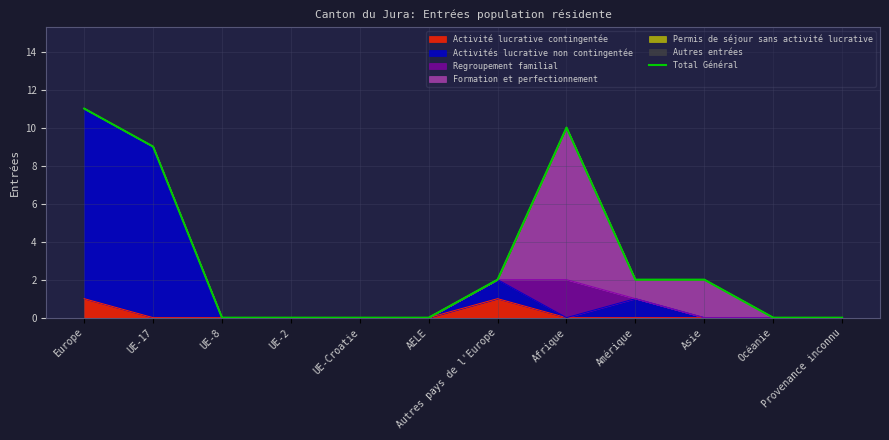

Which category has the lowest value across all series?

UE-8